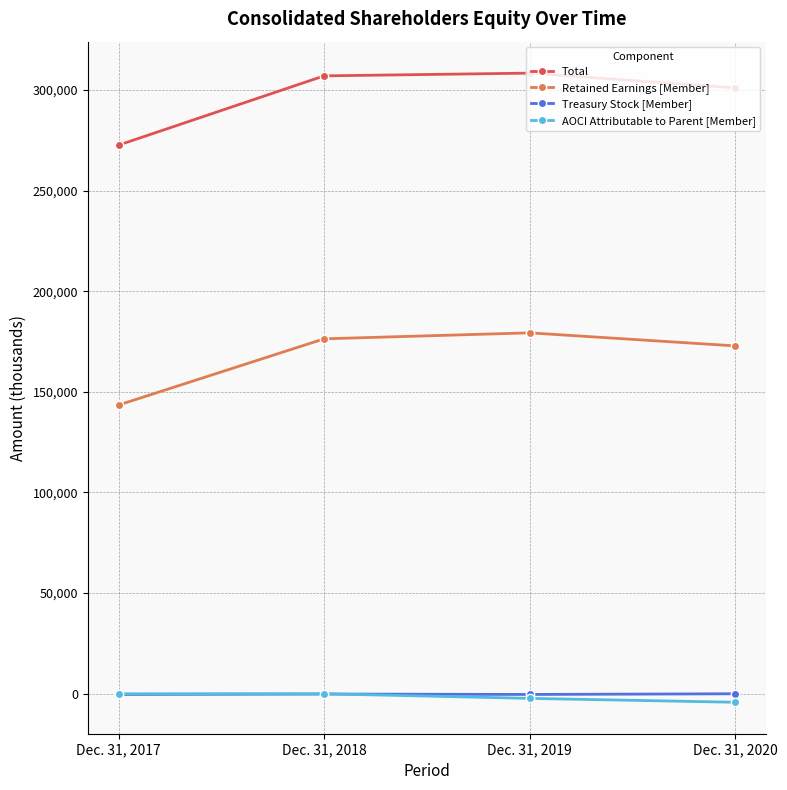

List the labels in order of Treasury Stock [Member] value, smallest first.

Dec. 31, 2017, Dec. 31, 2019, Dec. 31, 2018, Dec. 31, 2020